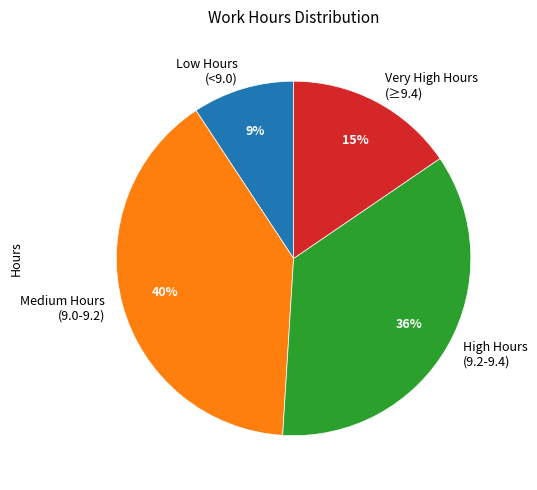

The Very High Hours (≥9.4) slice represents 15% of the pie. True or false?

True